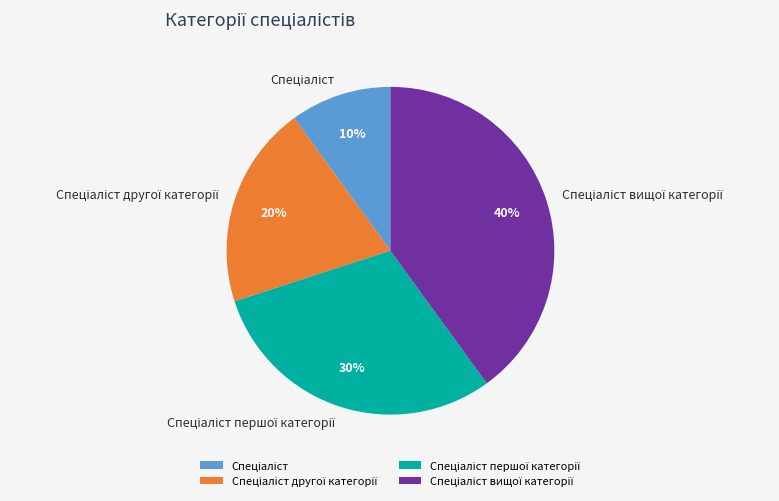

To the nearest percent, what is the difference between the largest and smallest slice percentages?

30%